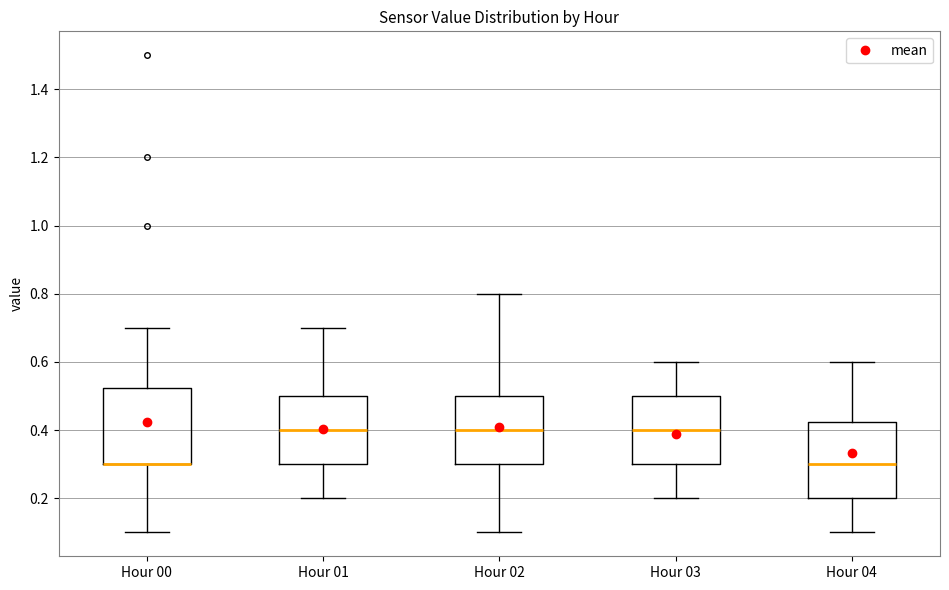

Where is the upper edge of the box for Hour 00 on the y-axis? The values are not printed on the chart, so give them approximately, as read against the axis.

0.52